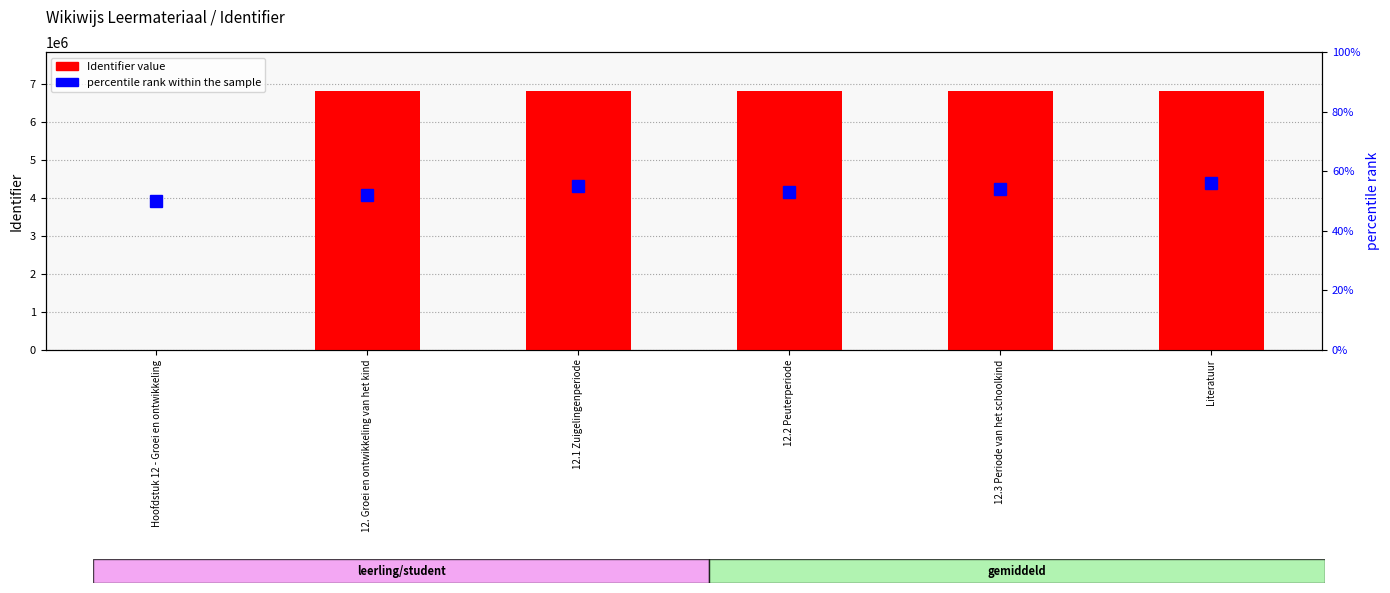

What is the sum of all percentile rank within the sample values?

320